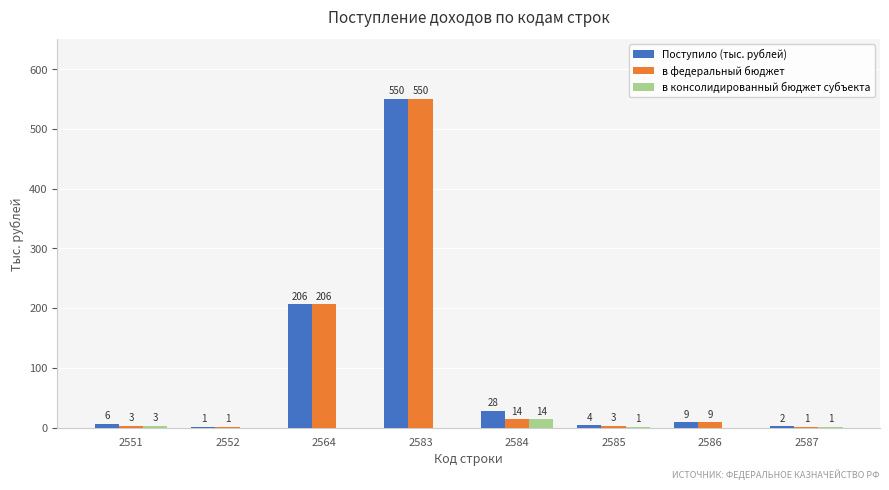

Which series has the largest total across all categories?

Поступило (тыс. рублей)